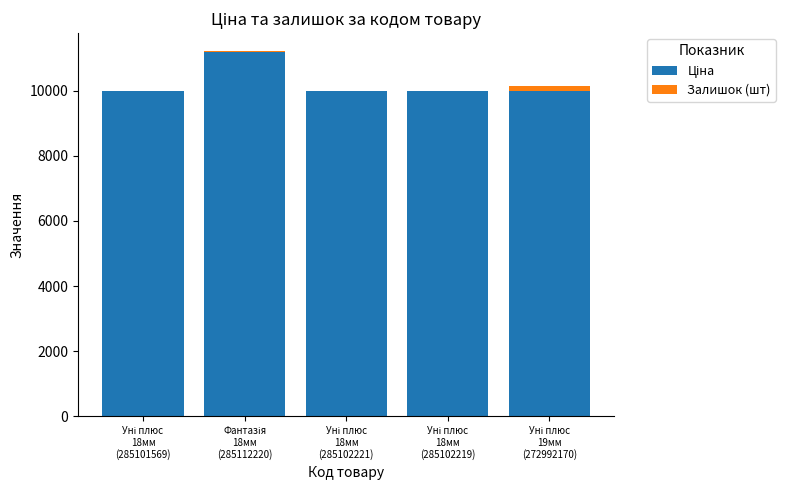

The value of Залишок (шт) at Уні плюс
18мм
(285102219) is 9.0. True or false?

True